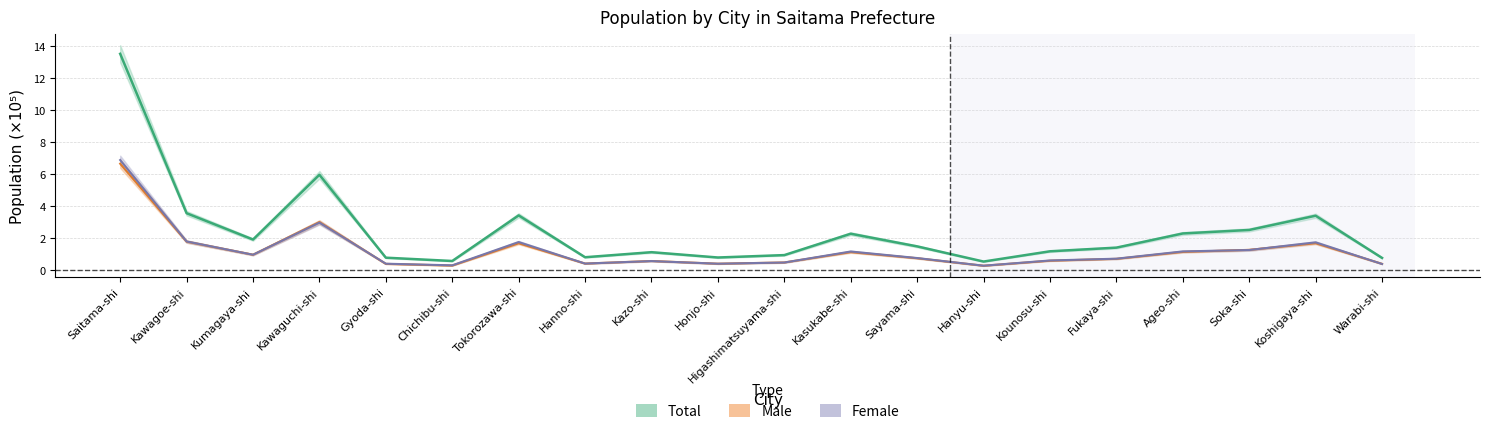

Where is the first local maximum for Female?

Kawaguchi-shi